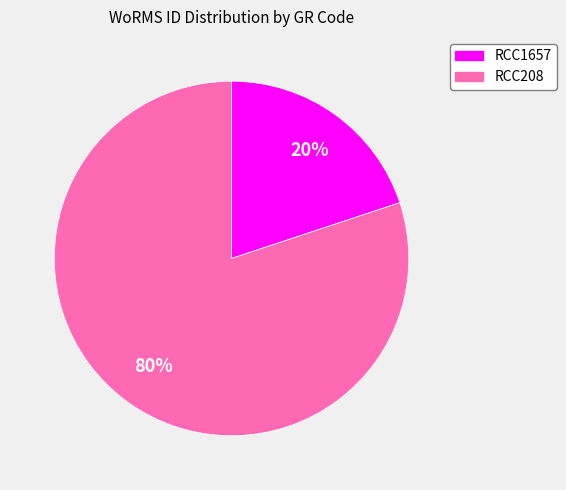

Count the number of slices in the pie.

2